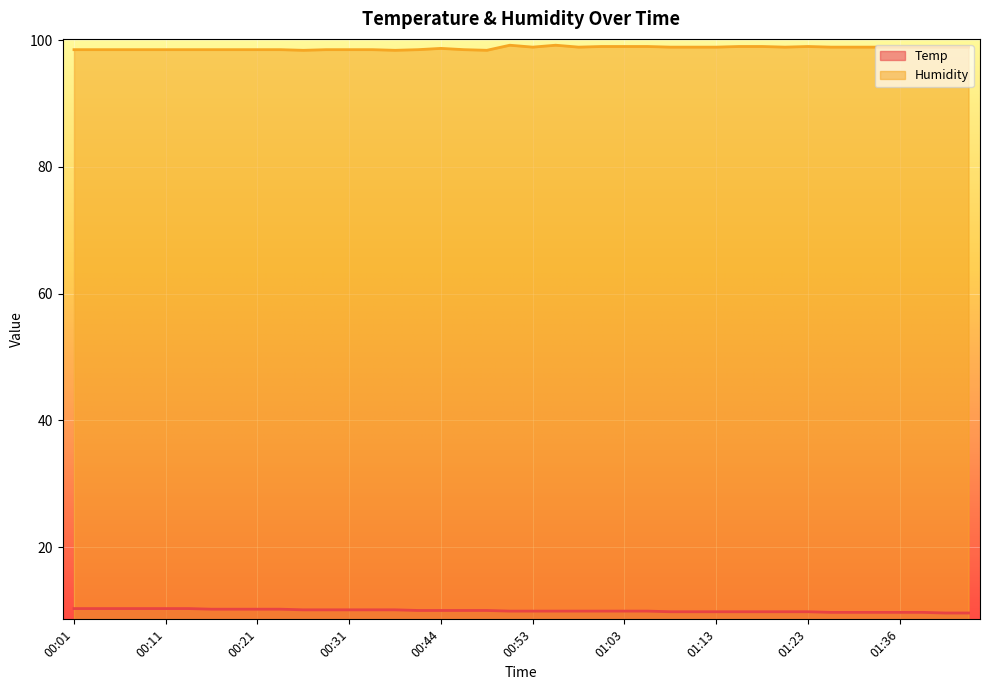

What is the label of the 3rd point from the right?

01:38